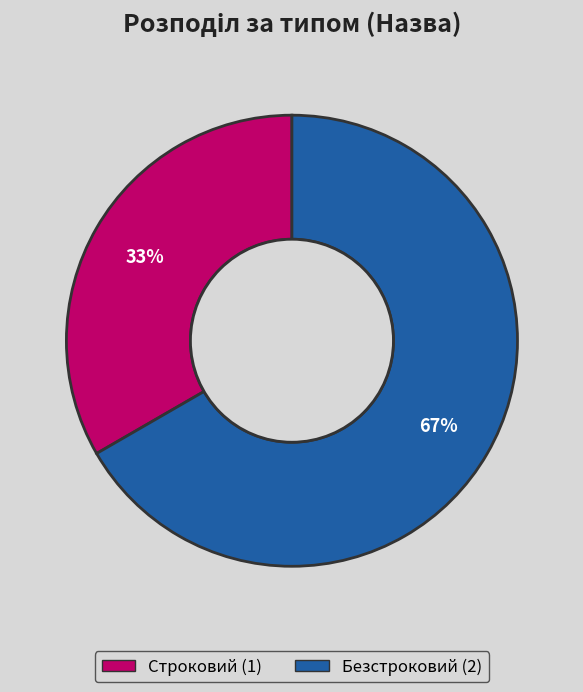

How many slices are in this pie chart?

2